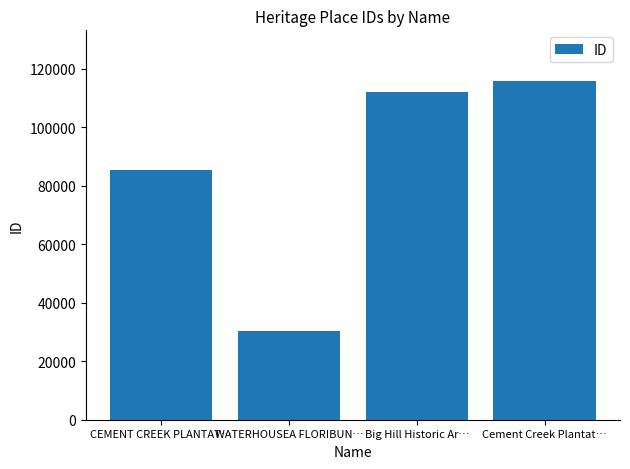

Between Big Hill Historic Ar… and WATERHOUSEA FLORIBUN…, which is larger?

Big Hill Historic Ar…